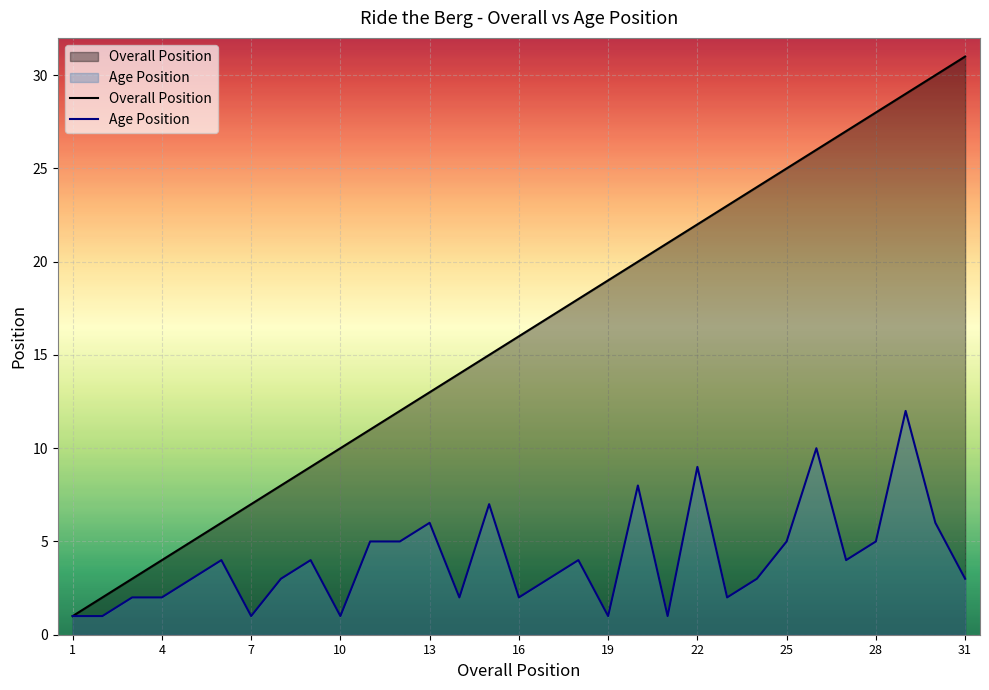

True or false: Overall Position has more than 1 points higher than both neighbors.

False